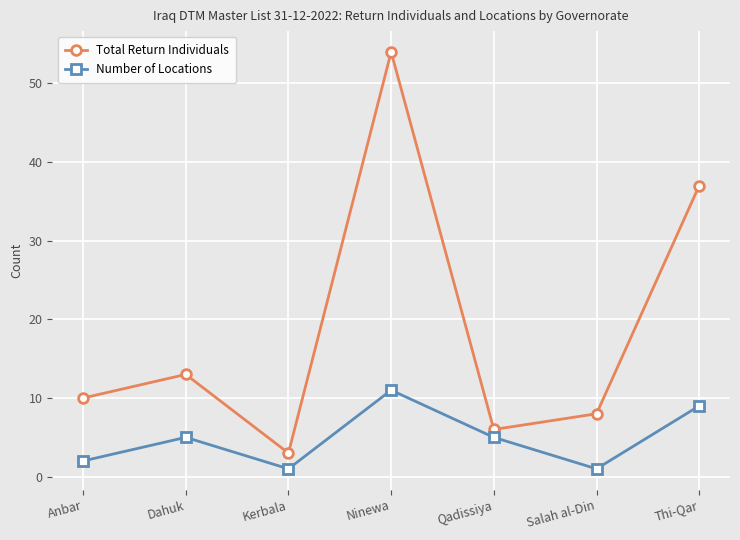

What is the difference between the Number of Locations values at Kerbala and Dahuk?

4